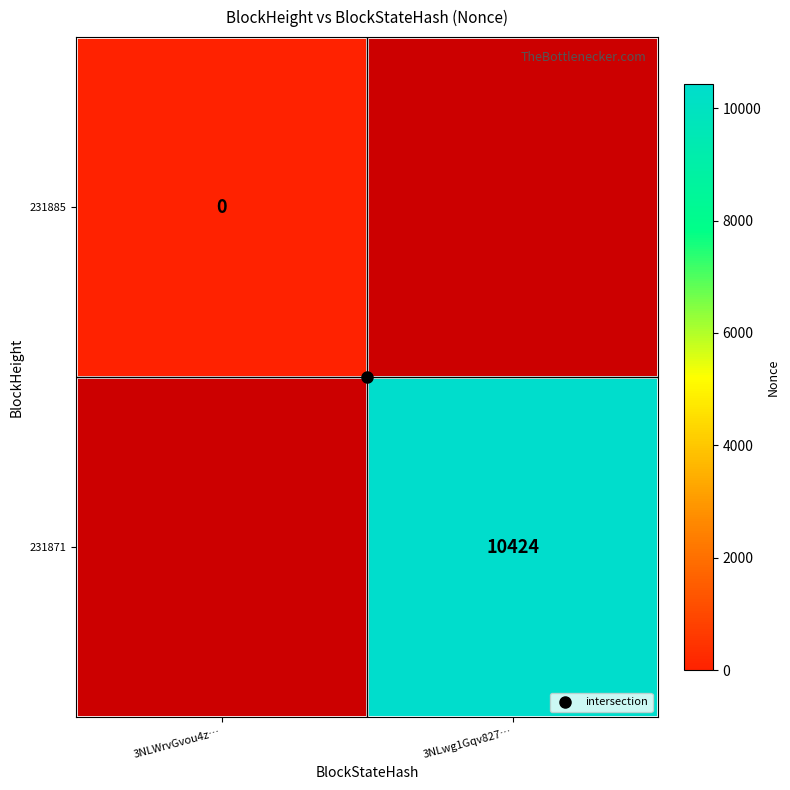

How many series are shown in this chart?

2